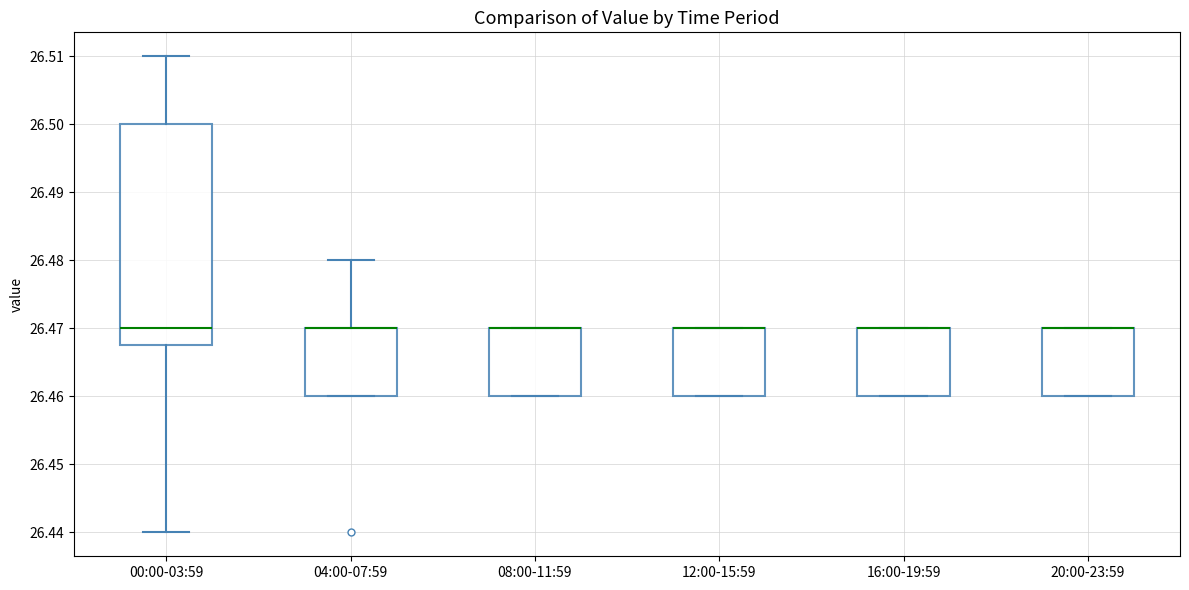

Where is the upper edge of the box for 16:00-19:59 on the y-axis? The values are not printed on the chart, so give them approximately, as read against the axis.

26.470